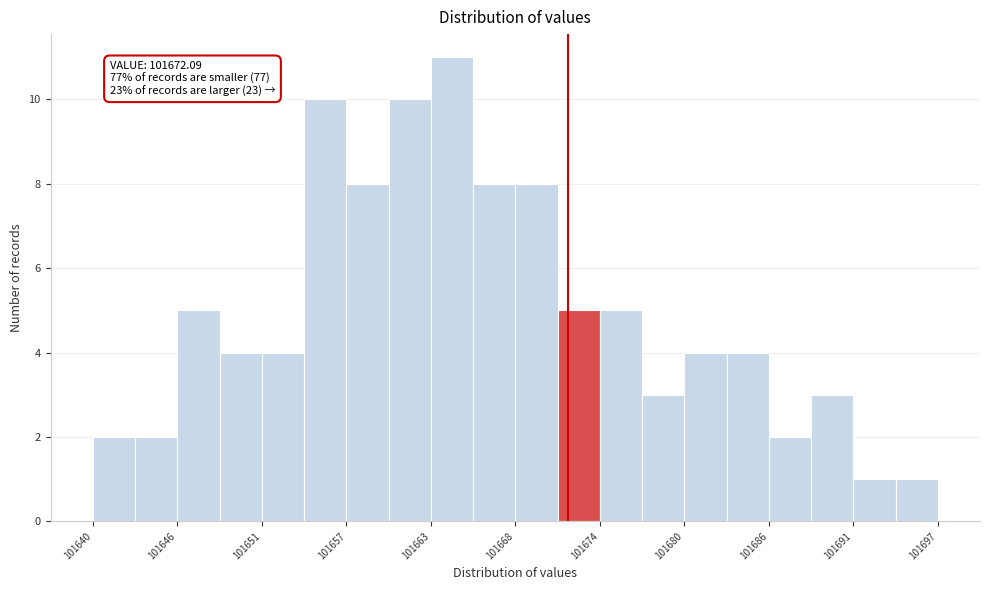

Read against the x-axis, roughly where is the centre of the tallest bar?

101664